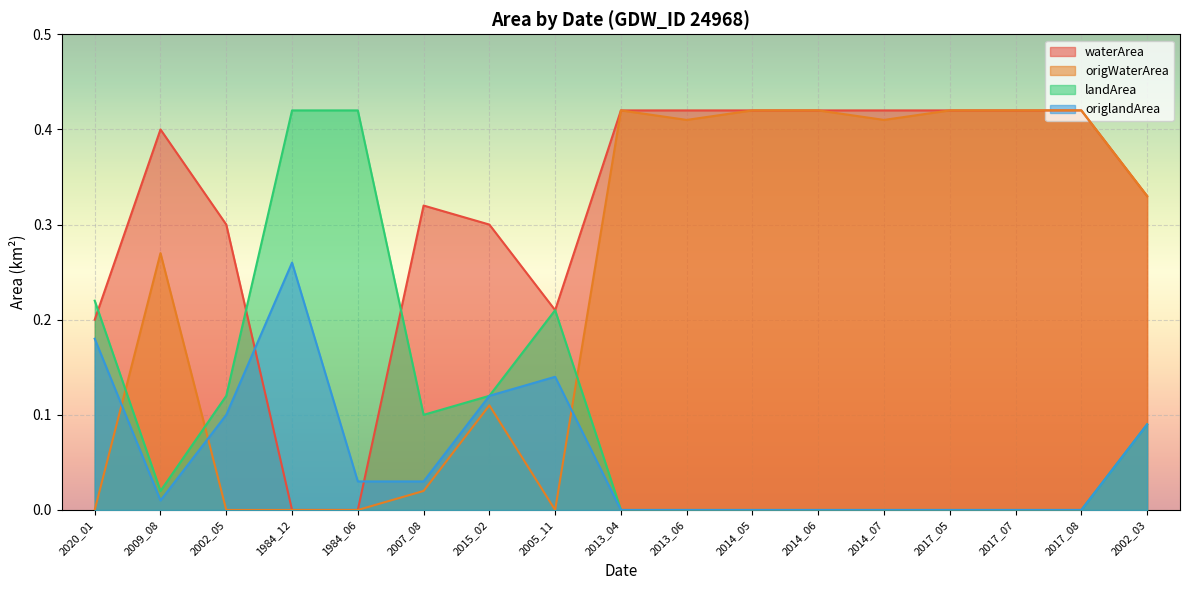

Where is origWaterArea nearest to the value 0?

2020_01